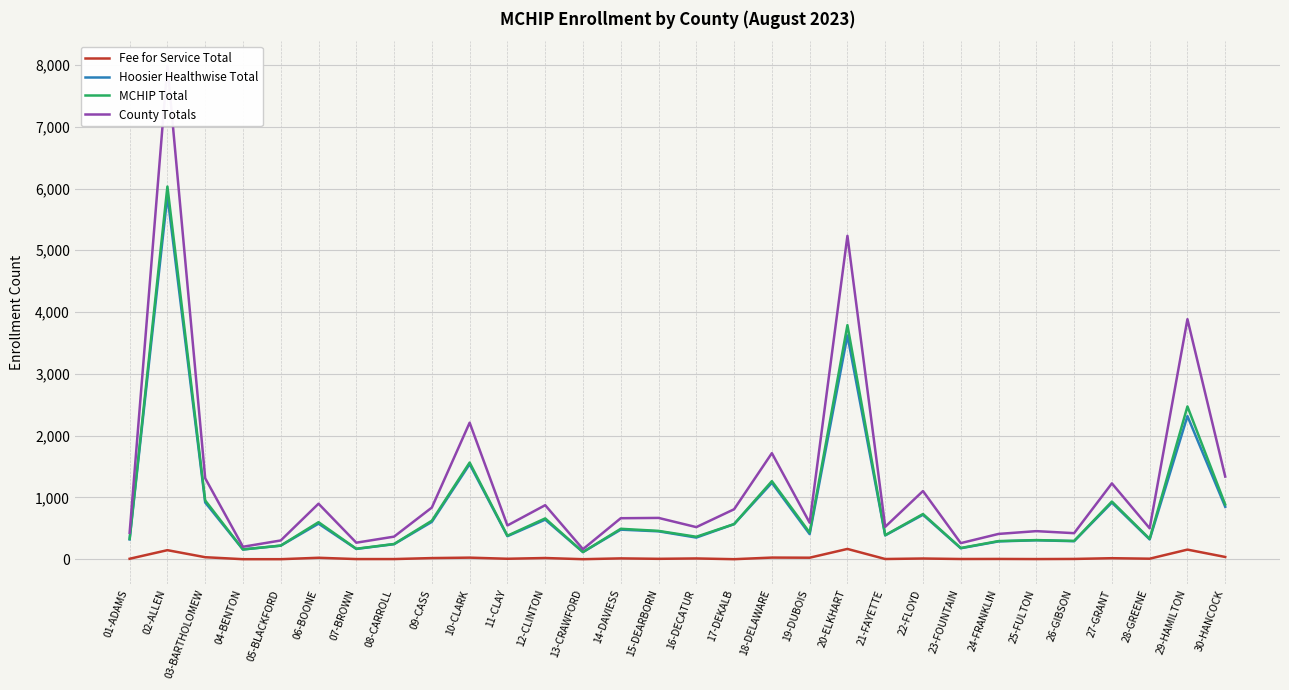

Is it true that MCHIP Total equals 1264 at 18-DELAWARE?

True